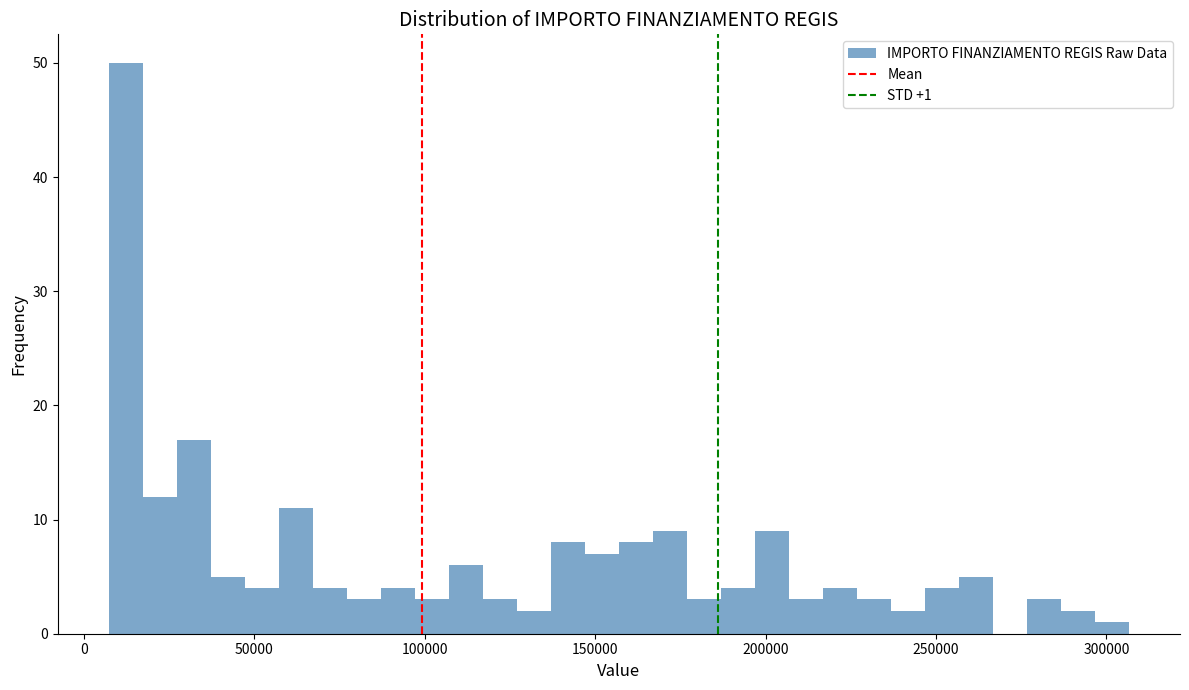

Around what value on the x-axis is the tallest bar? Give the approximate position of its centre, as read against the axis.

10000